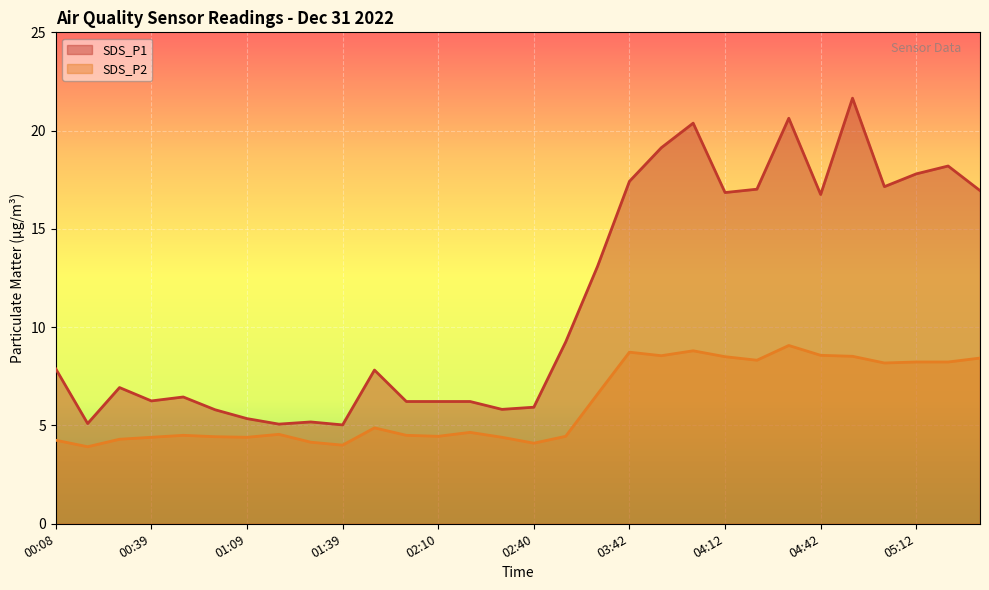

Which category has the highest value in the SDS_P1 series?

04:52